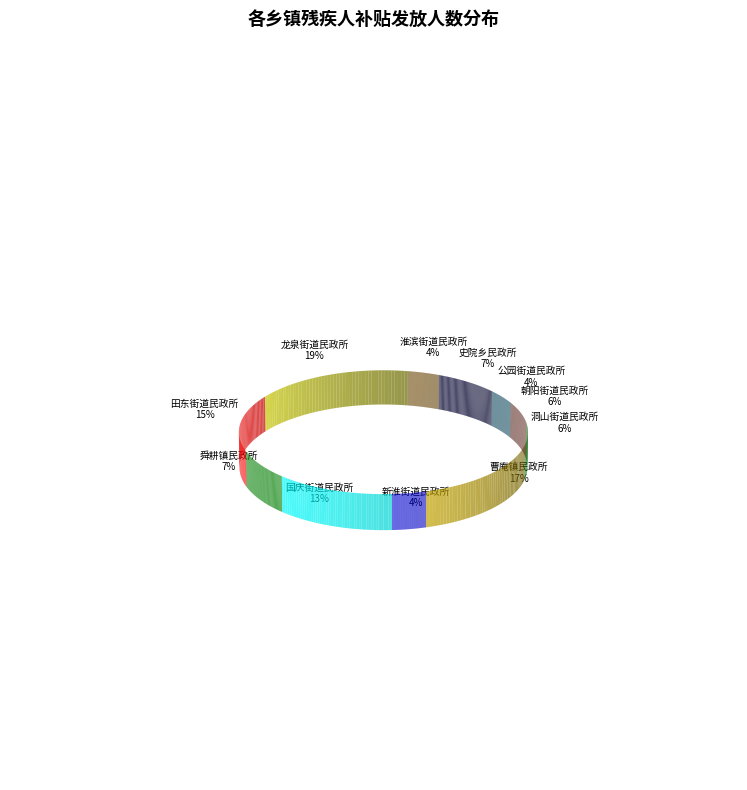

Rank the categories by value from lowest to highest.

新淮街道民政所, 公园街道民政所, 淮滨街道民政所, 洞山街道民政所, 朝阳街道民政所, 舜耕镇民政所, 史院乡民政所, 国庆街道民政所, 田东街道民政所, 曹庵镇民政所, 龙泉街道民政所